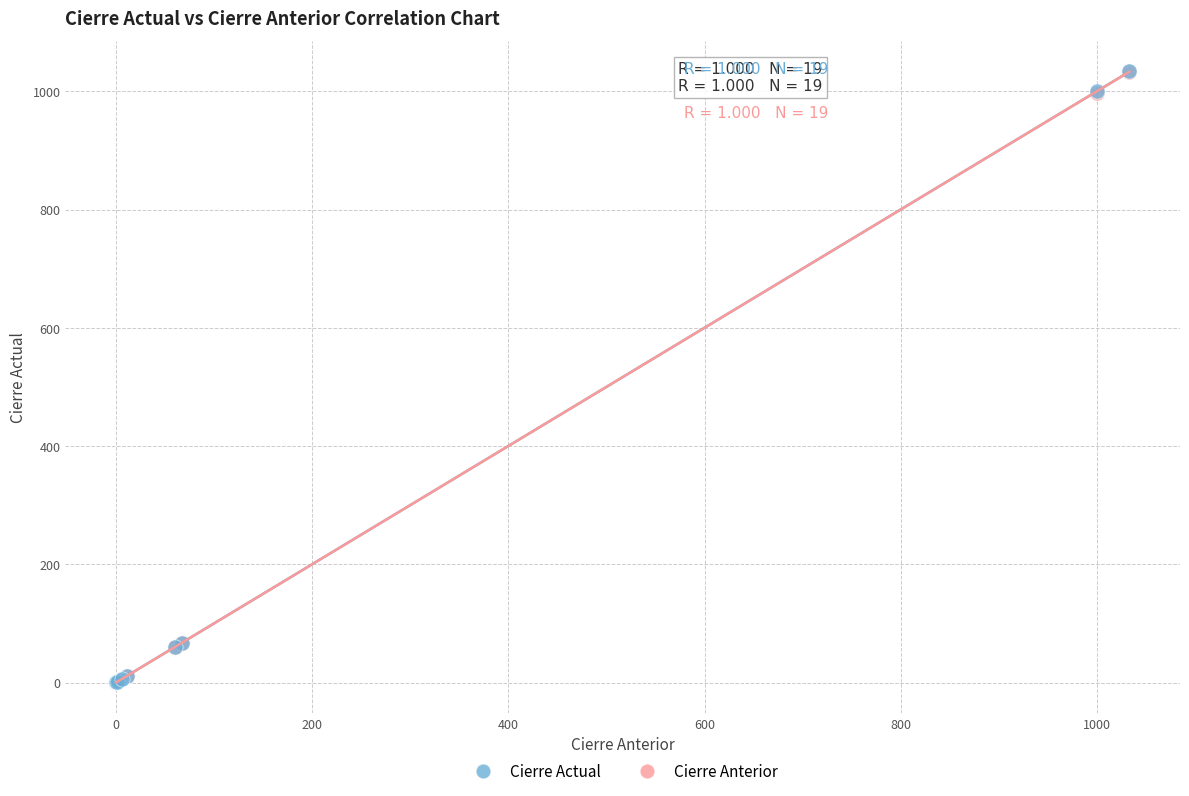

What are all the series names shown in the legend?

Cierre Actual, Cierre Anterior